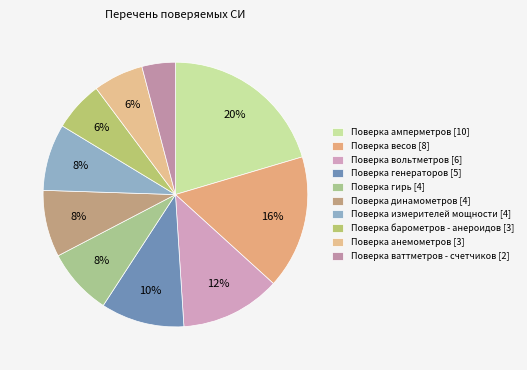

Which slice is the smallest?

Поверка ваттметров - счетчиков